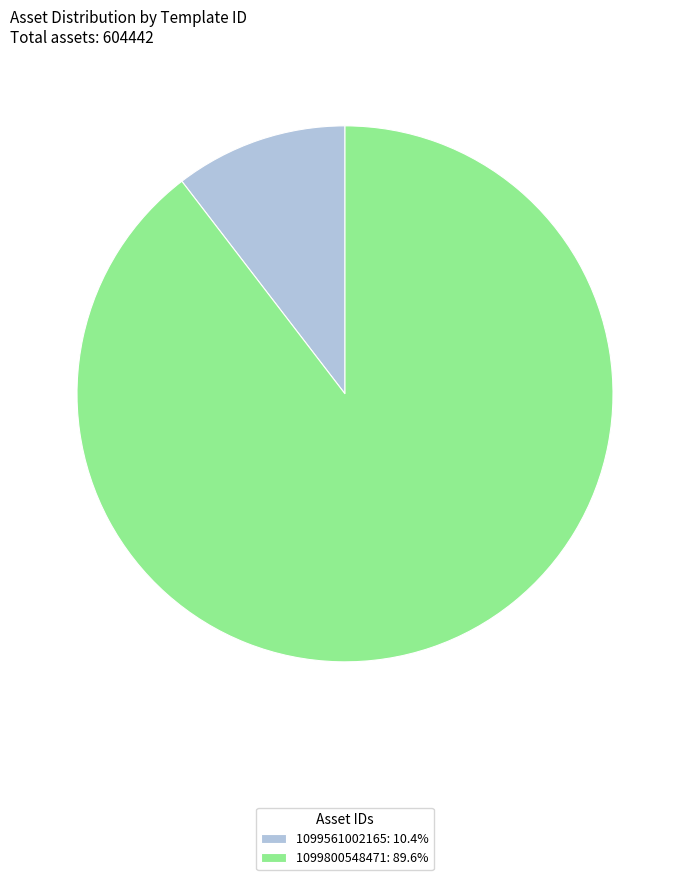

Approximately how many times larger is the value at 1099561002165 compared to 1099800548471?

0.1